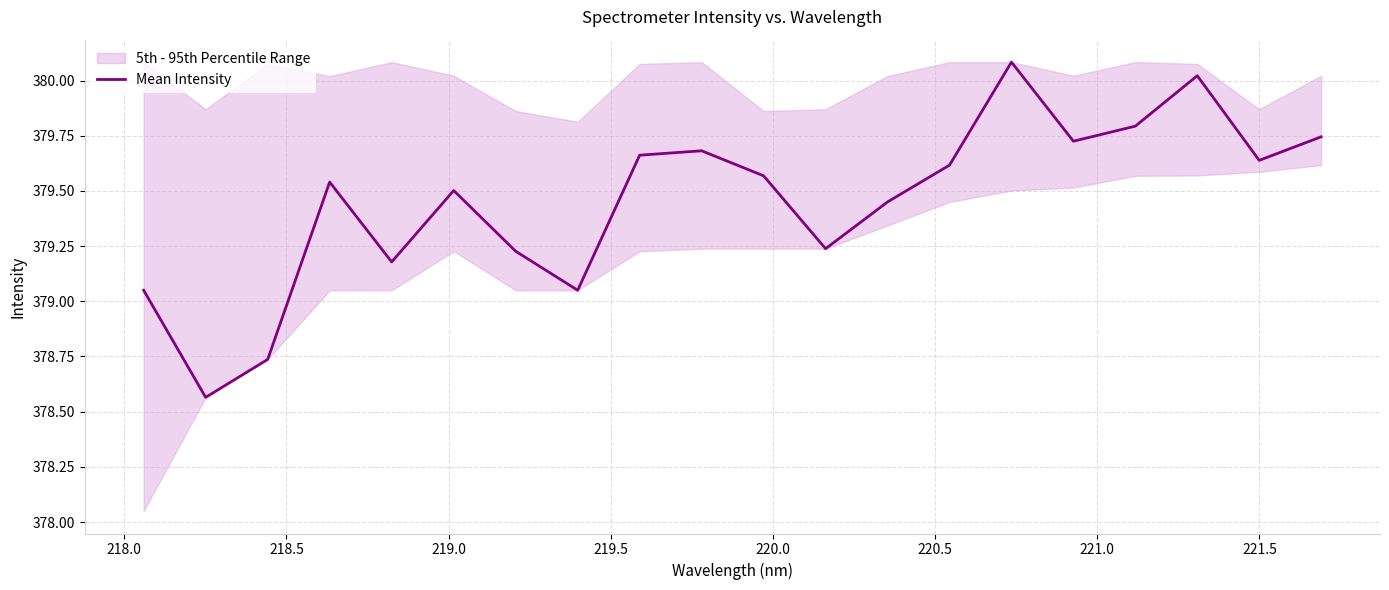

What is the maximum value for Mean Intensity?

380.1